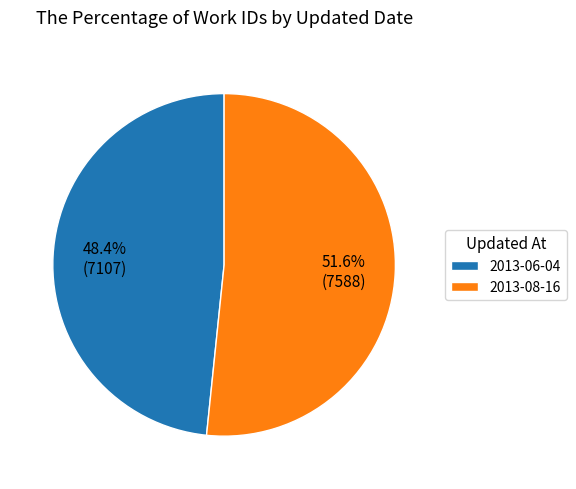

Count the number of slices in the pie.

2